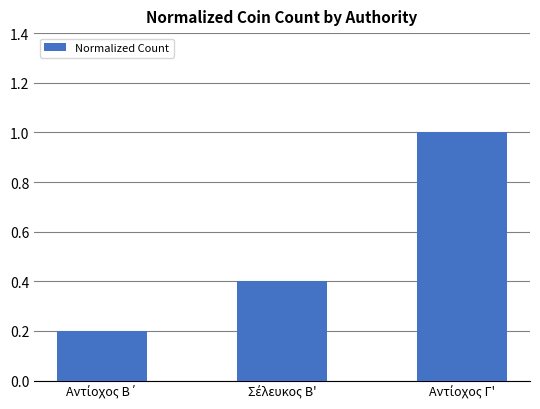

What is the average value?

0.5